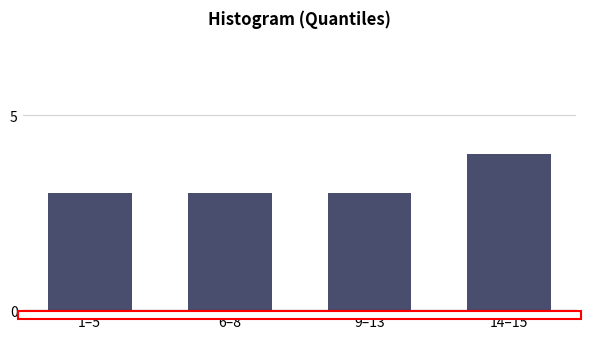

Reading left to right, extract all data points from this chart.

3	3	3	4